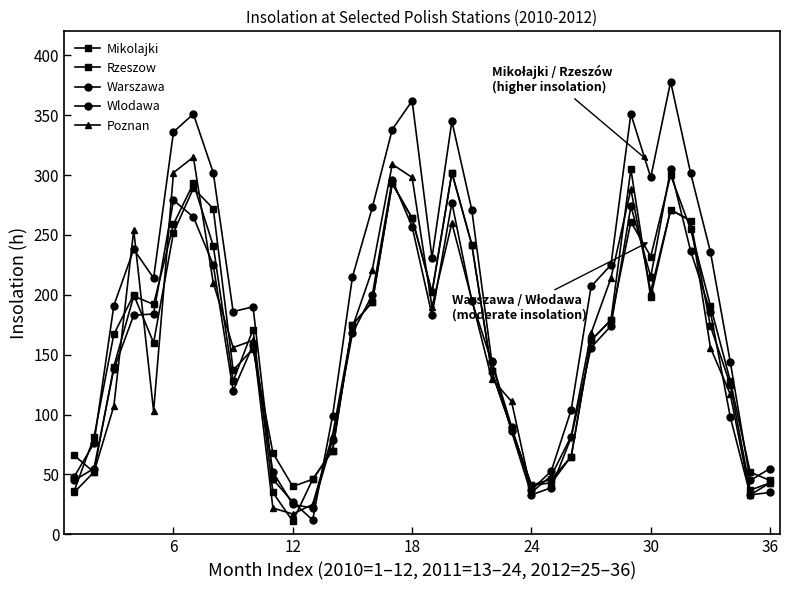

Does the chart display data point markers on the line(s)?

Yes